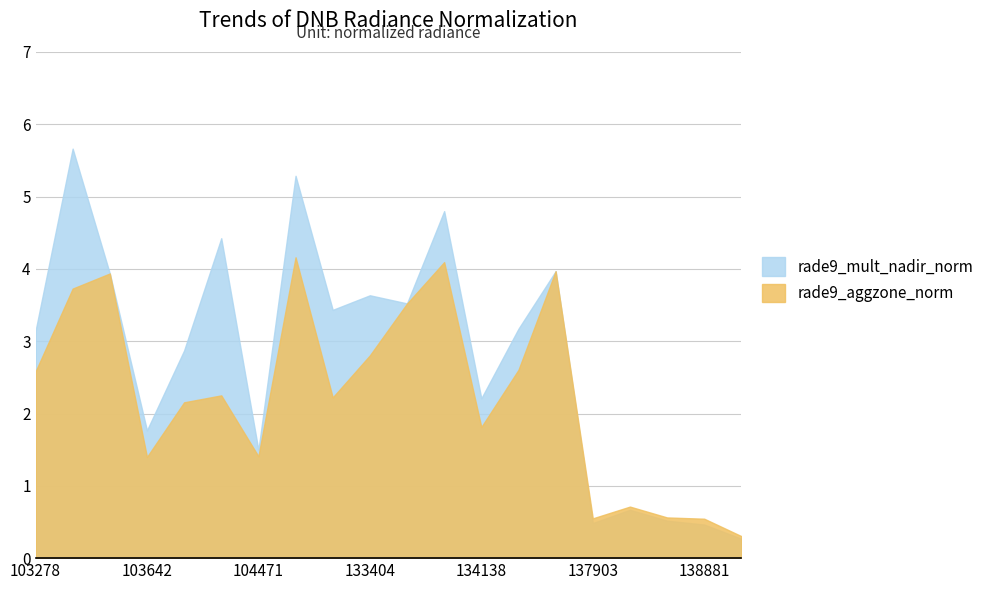

True or false: rade9_mult_nadir_norm and rade9_aggzone_norm intersect in this chart.

False